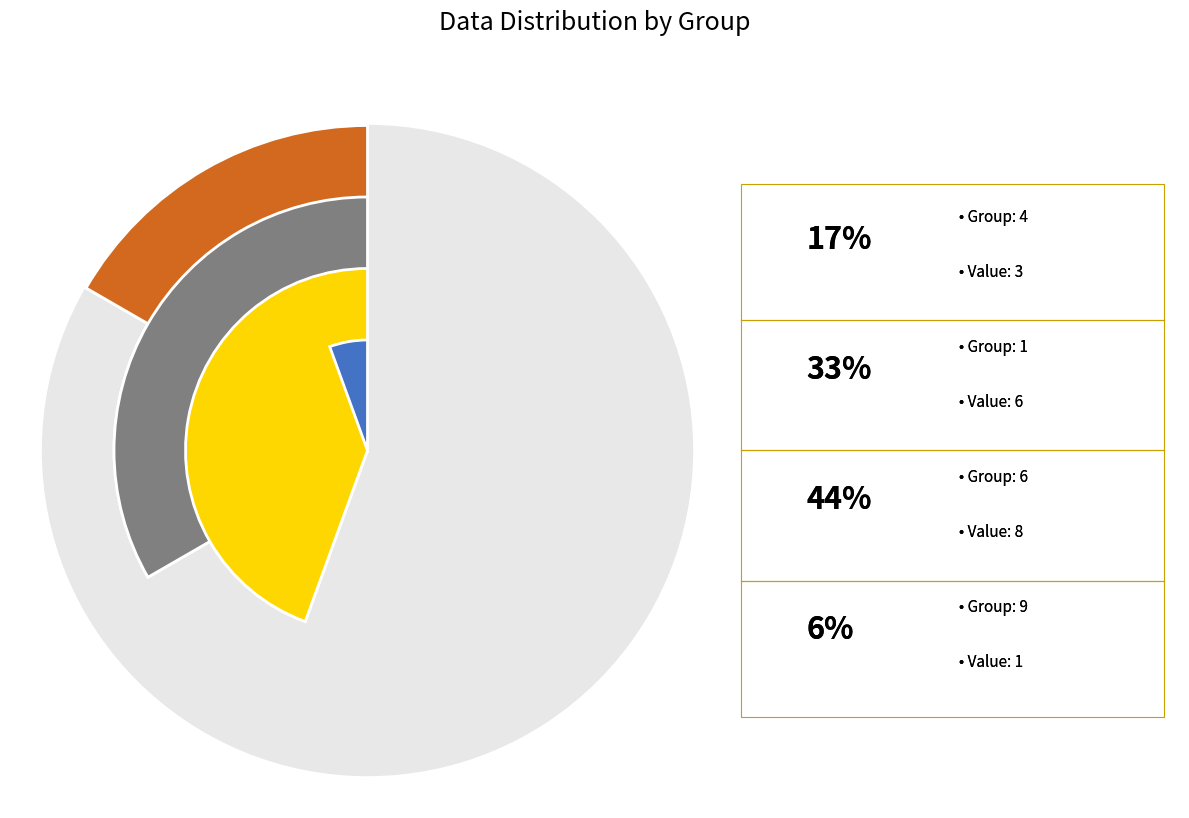

Which slice is the largest?

8